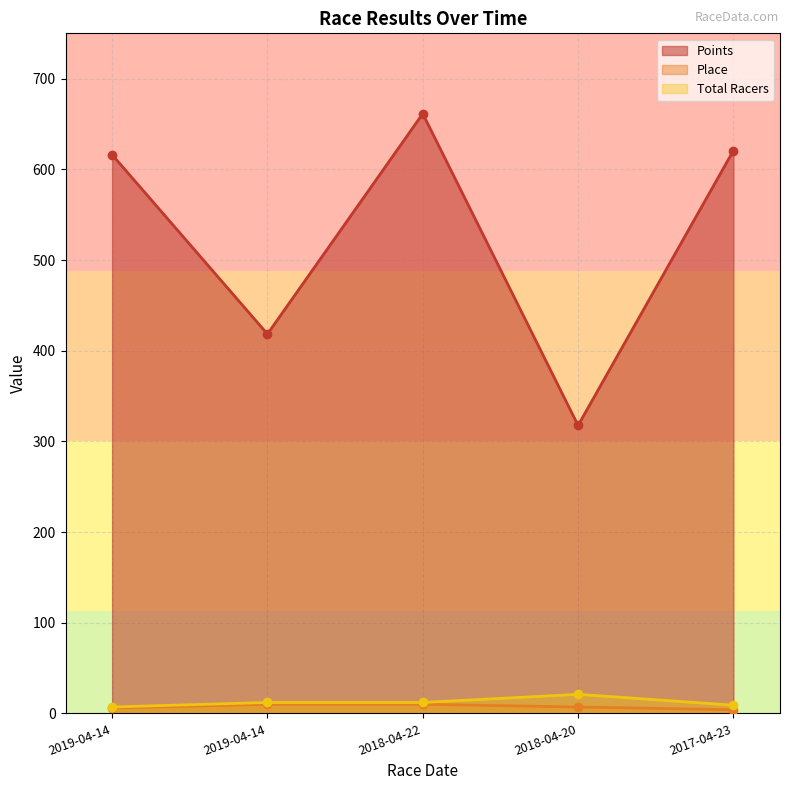

Where does the Total Racers series first go above 12?

2018-04-20